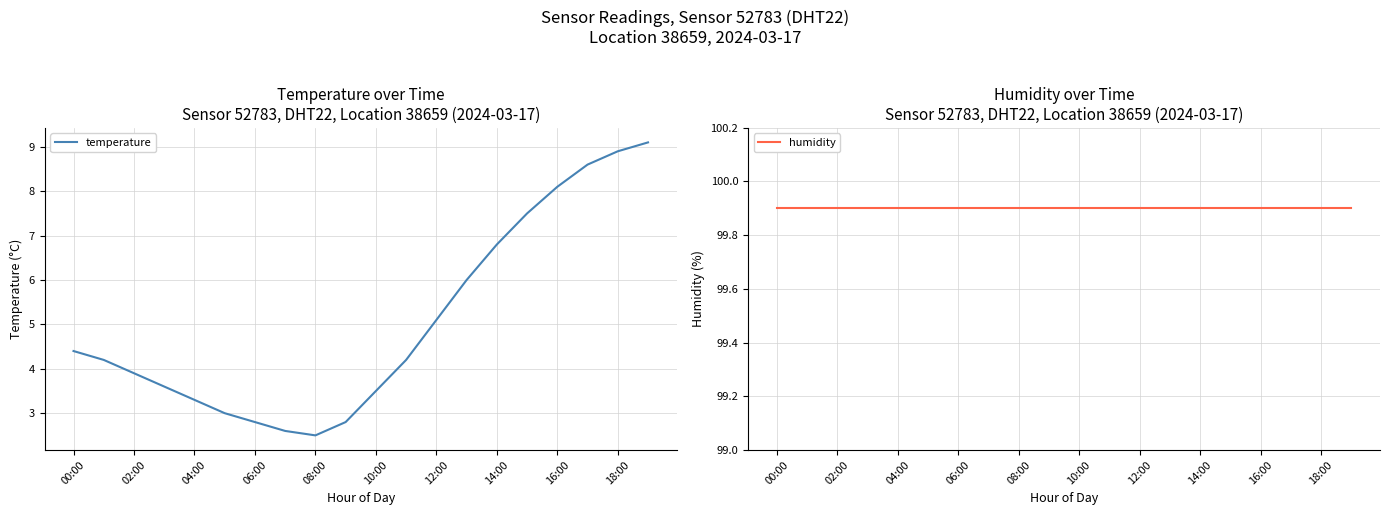

What is the minimum value for temperature?

2.5